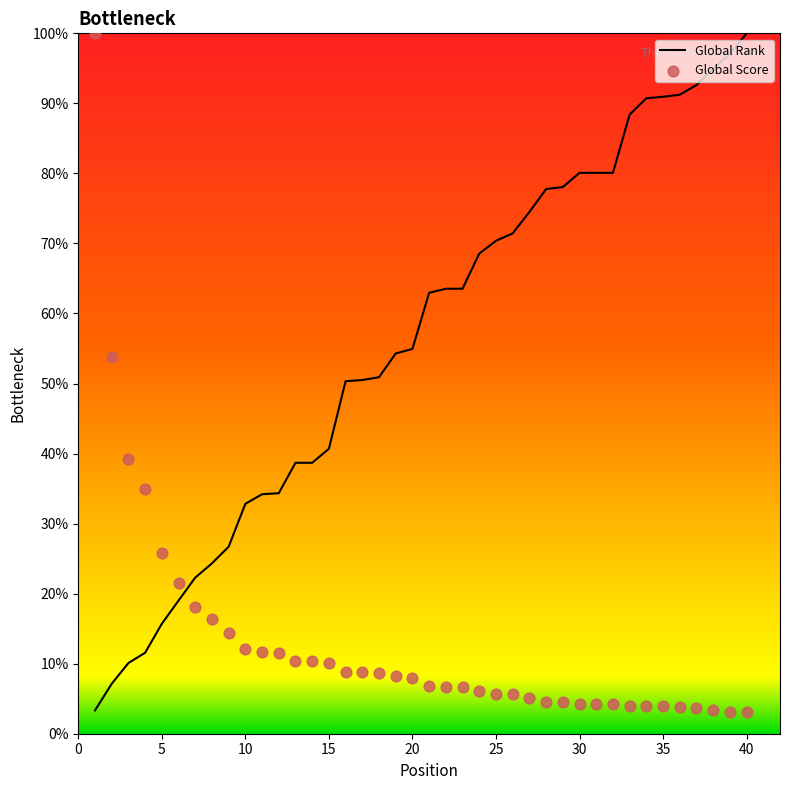

Which series has the largest total across all categories?

Global Rank